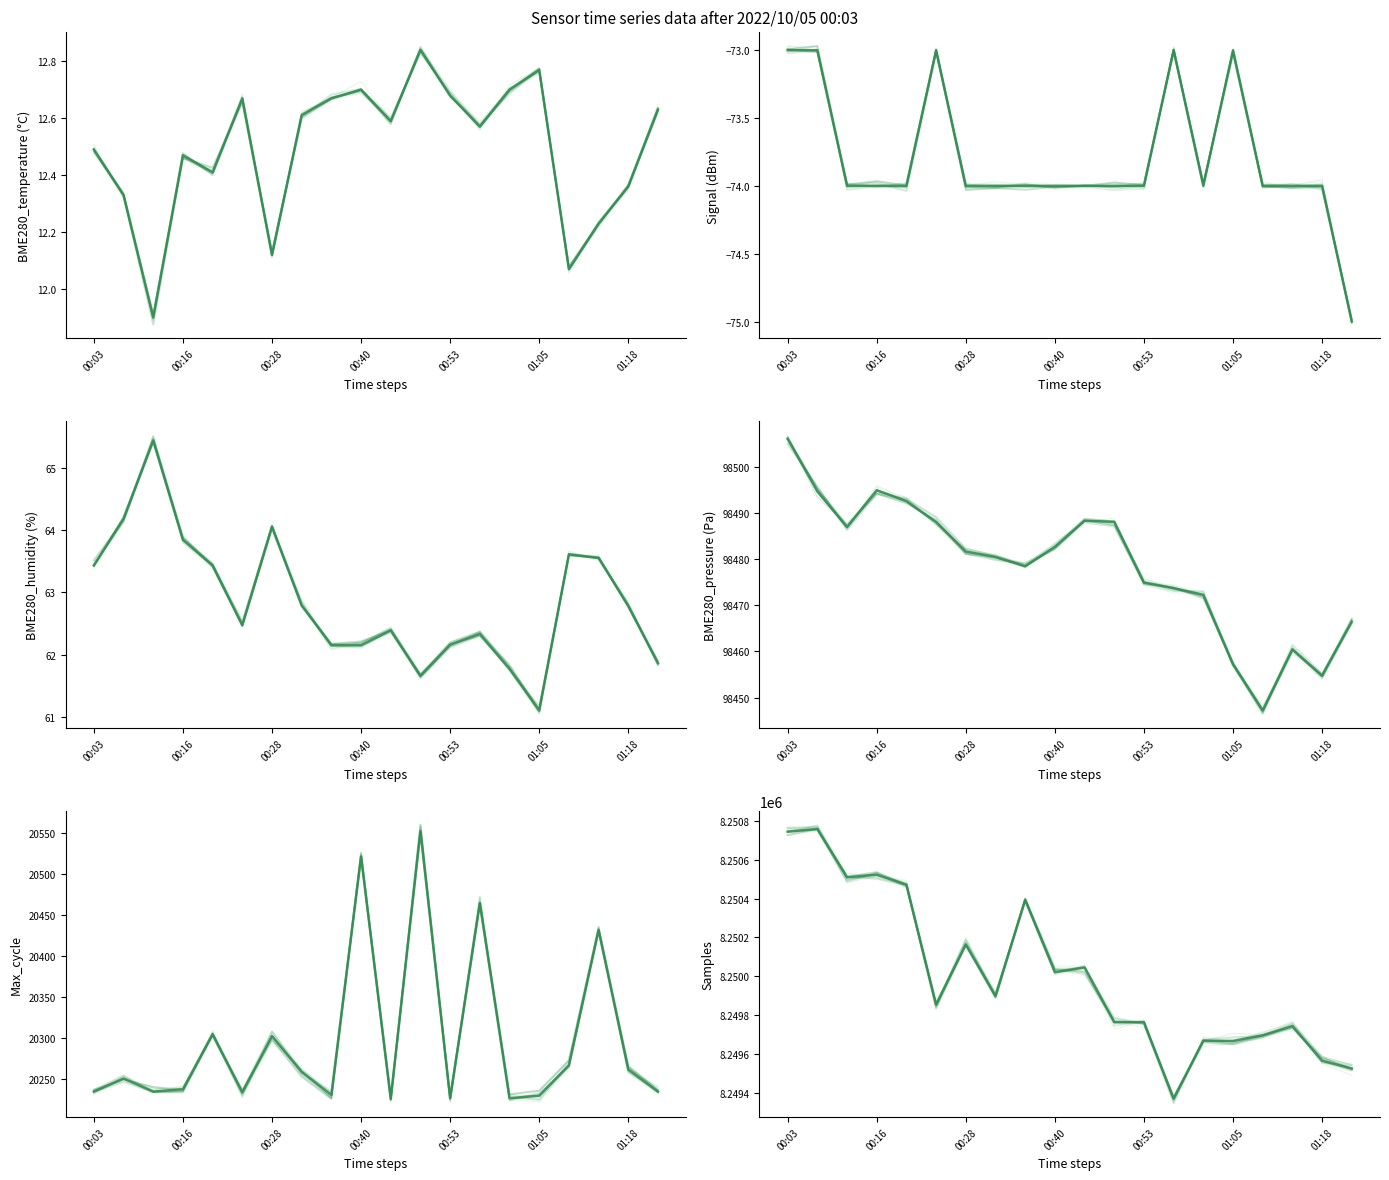

True or false: BME280_humidity and BME280_temperature cross at least once.

False